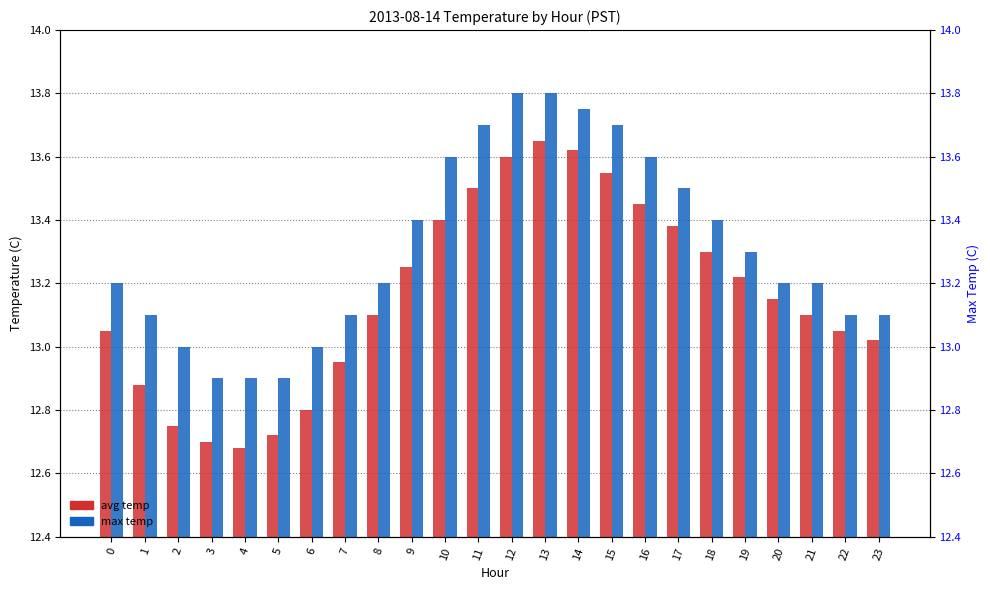

How many series are shown in this chart?

2